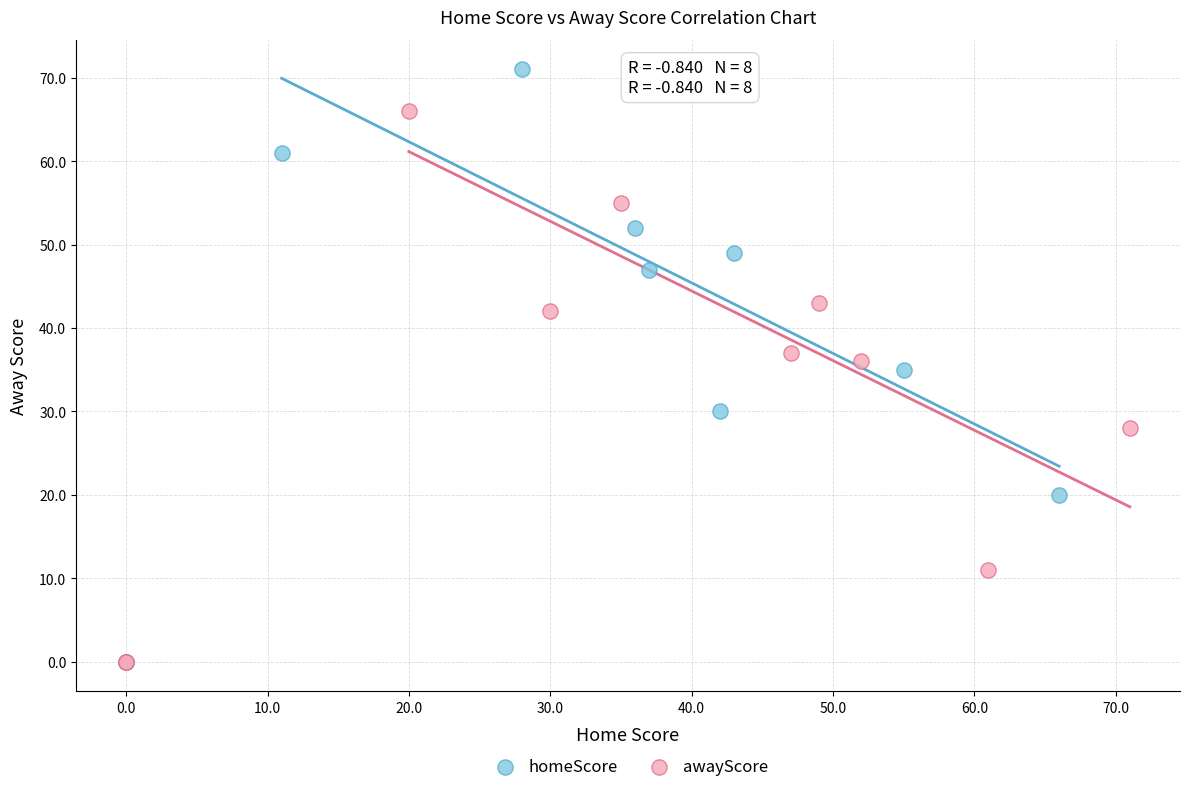

Which series has the widest spread of Y values?

homeScore